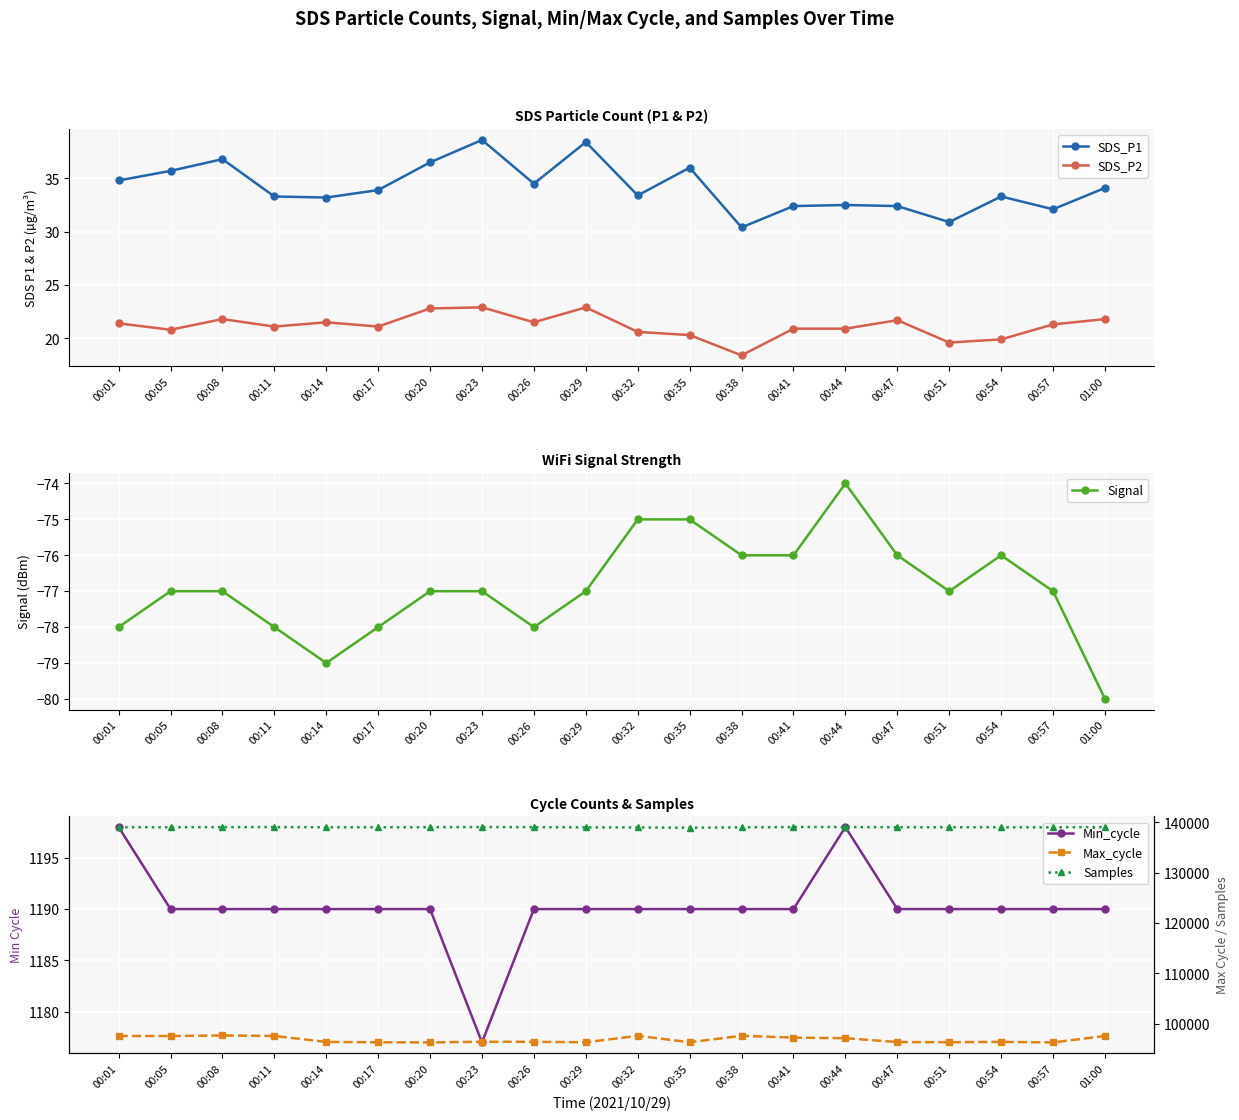

At which category is the sum across all series the highest?

00:08